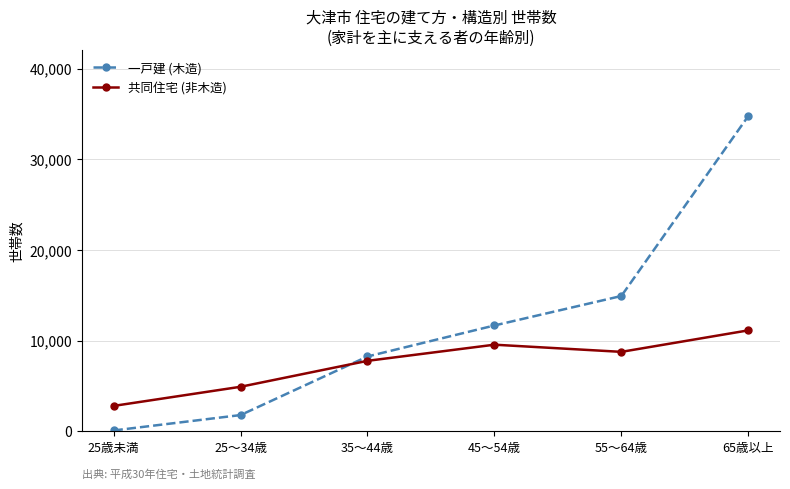

Reading left to right, transcribe all the data shown in this chart.

一戸建 (木造): 25歳未満=90	25～34歳=1790	35～44歳=8250	45～54歳=11670	55～64歳=14920	65歳以上=34760
共同住宅 (非木造): 25歳未満=2800	25～34歳=4910	35～44歳=7770	45～54歳=9550	55～64歳=8760	65歳以上=11130